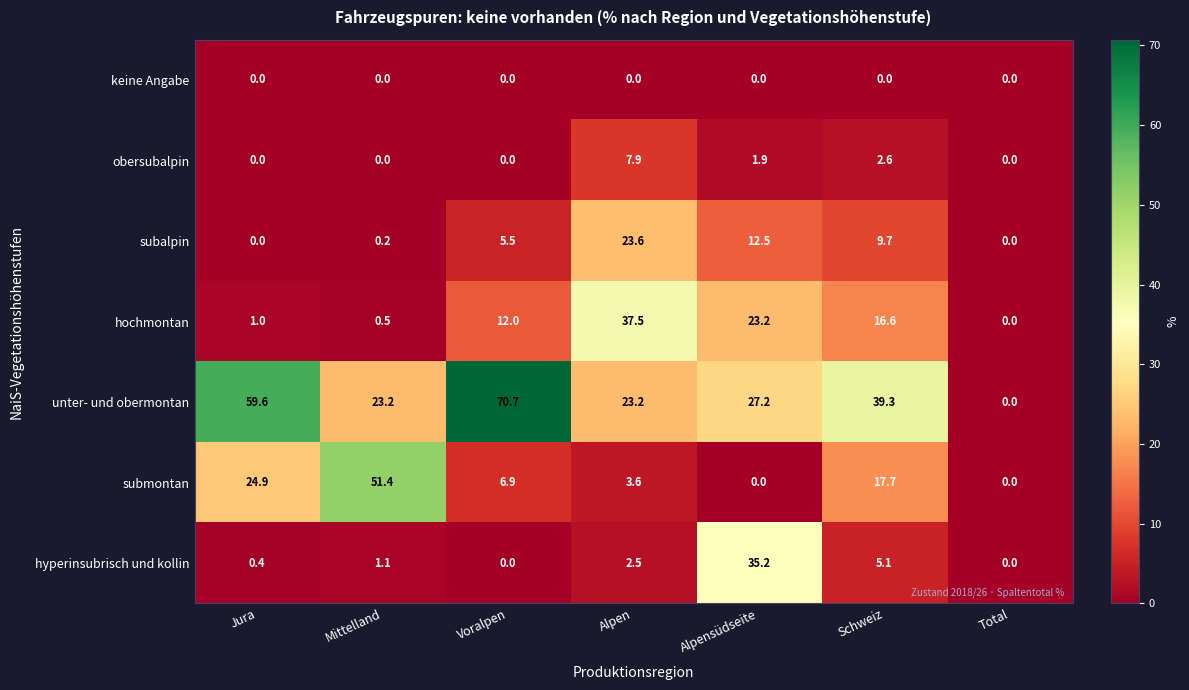

What is the total value across all series at Voralpen?

95.1